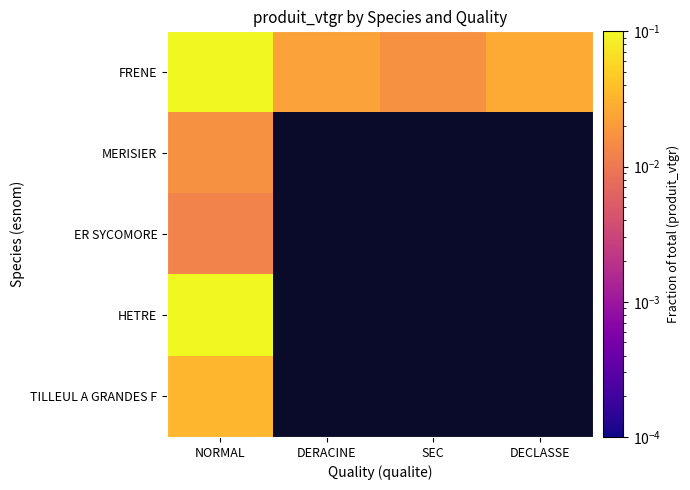

How many distinct data groups are displayed?

5